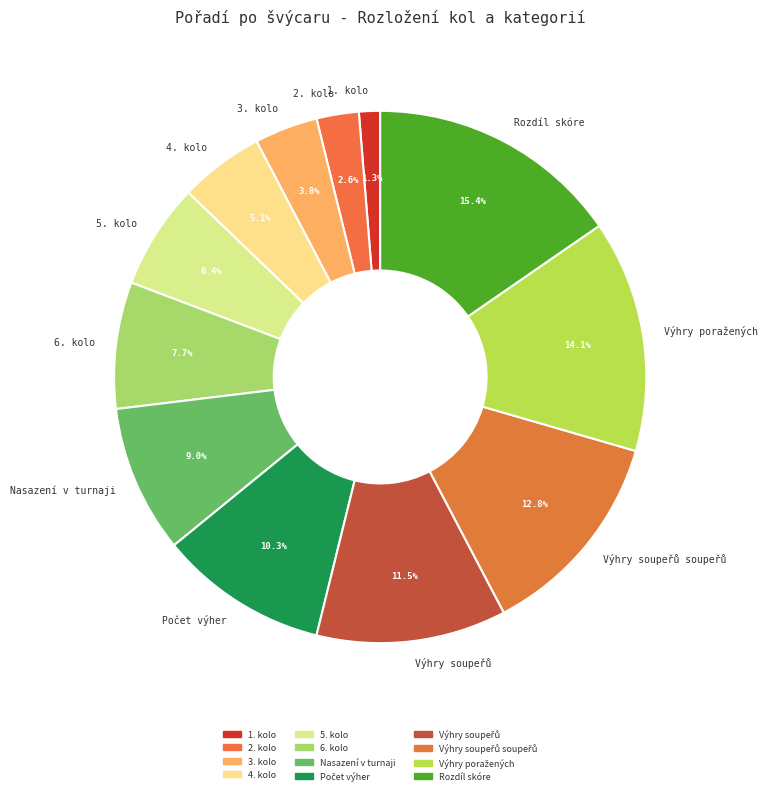

How many segments does this pie chart have?

12